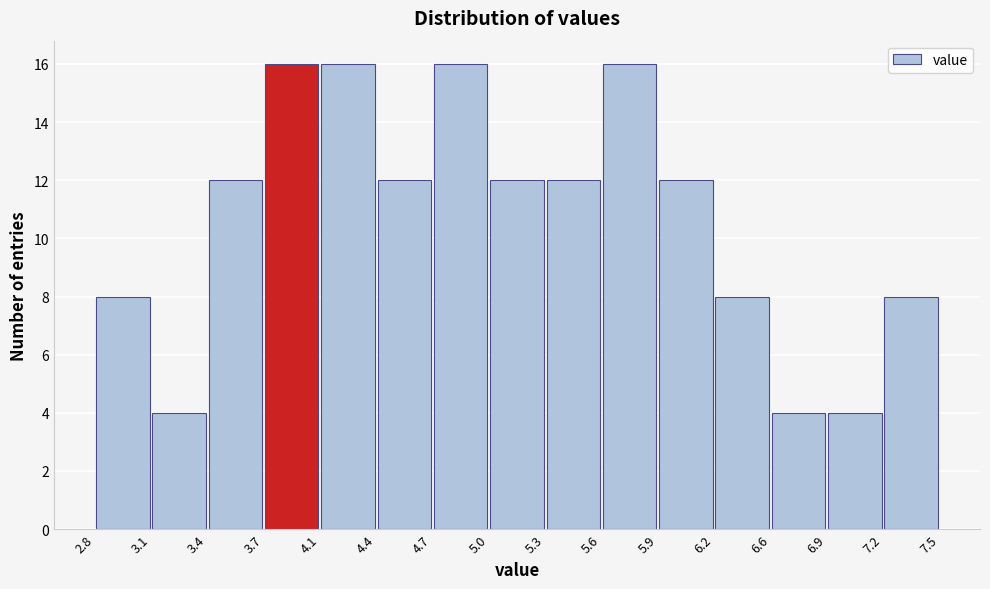

What is the height of the bar covering 4.4 to 4.7 on the x-axis? The values are not printed on the chart, so give them approximately, as read against the axis.

12